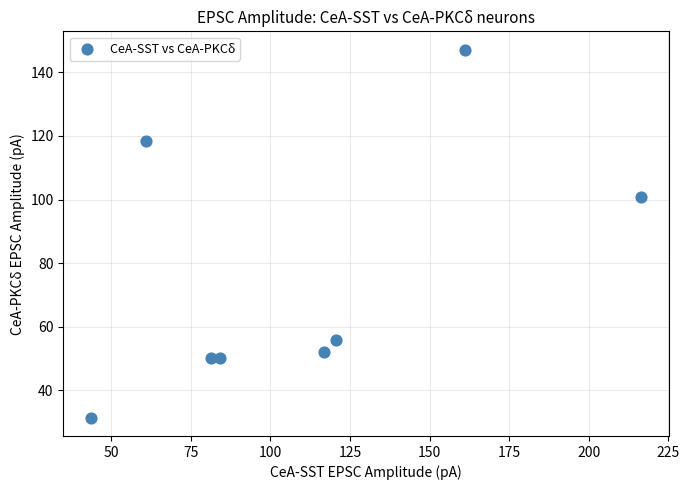

What is the range of X values (max minus min)?

172.9